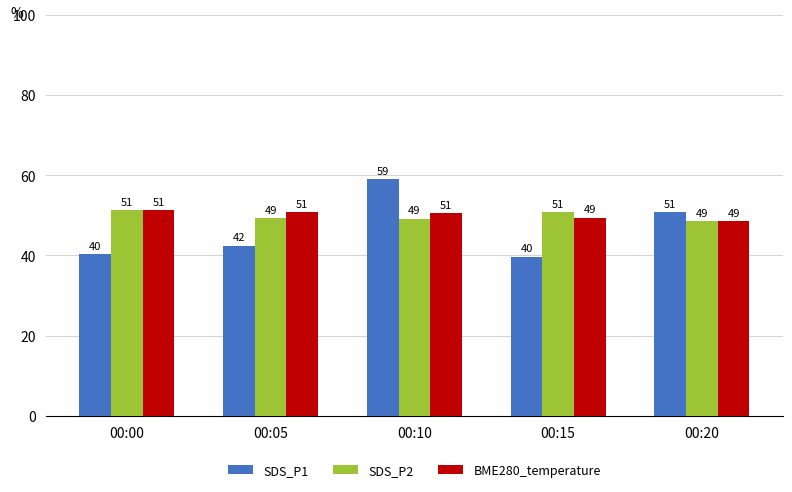

What is the minimum value for SDS_P1?

39.7